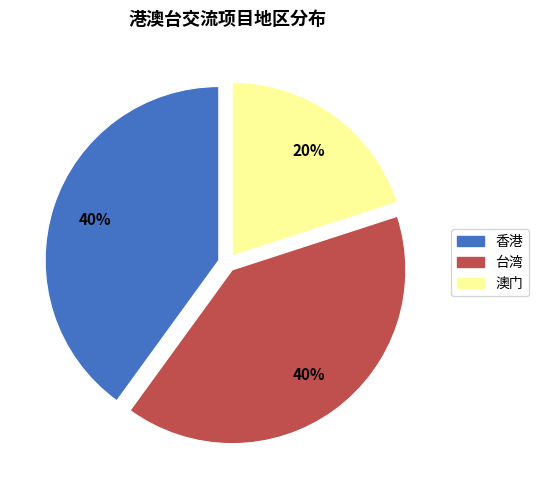

To the nearest percent, what is the average slice percentage?

33%